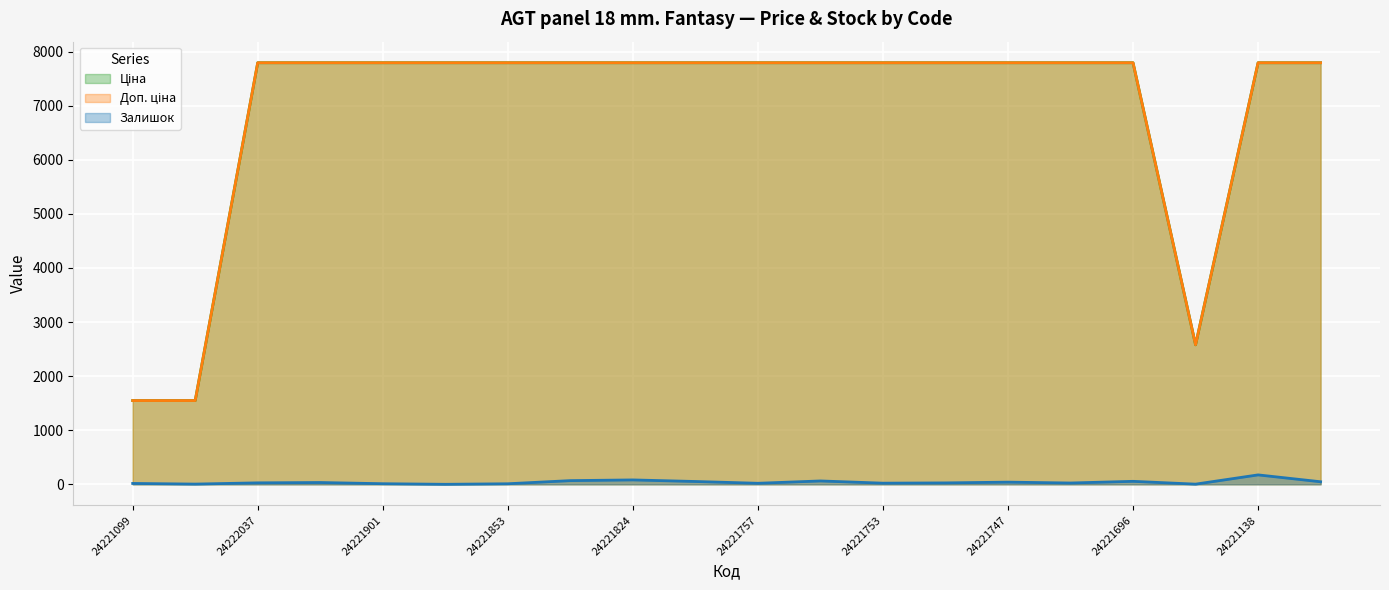

What is the difference between the Доп. ціна values at 24221758 and 24221655?

5213.9